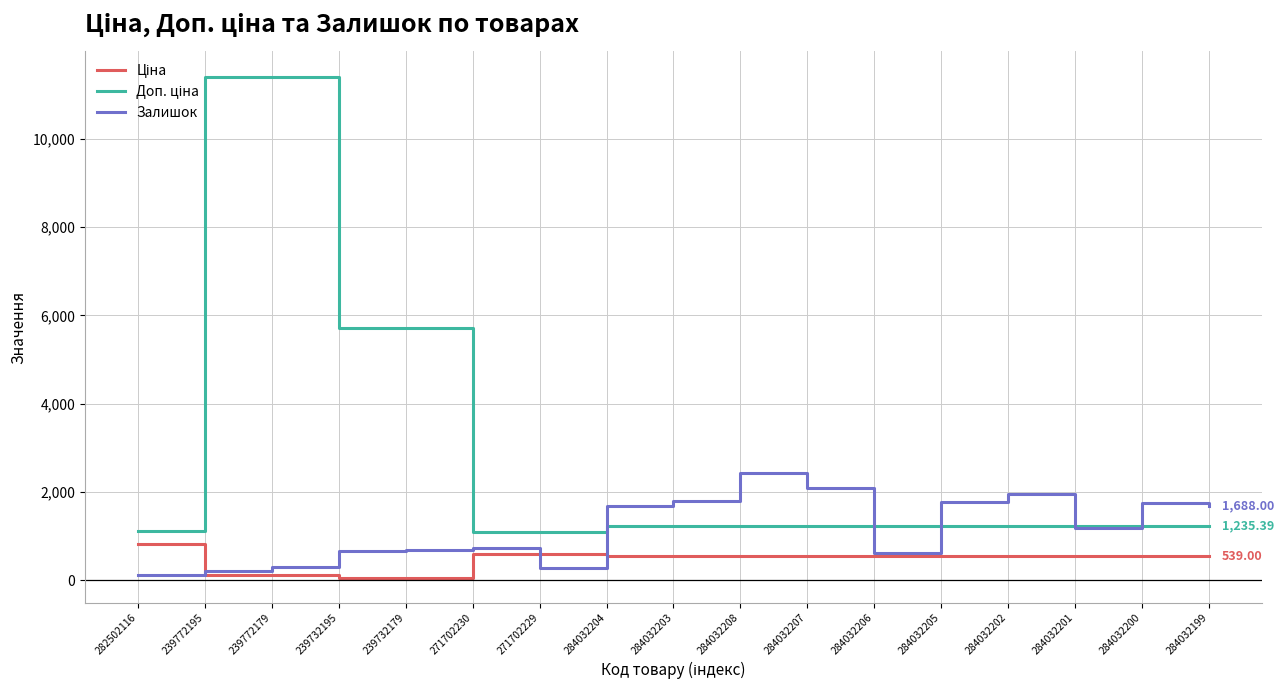

What is the total value across all series at 284032208?

4193.4